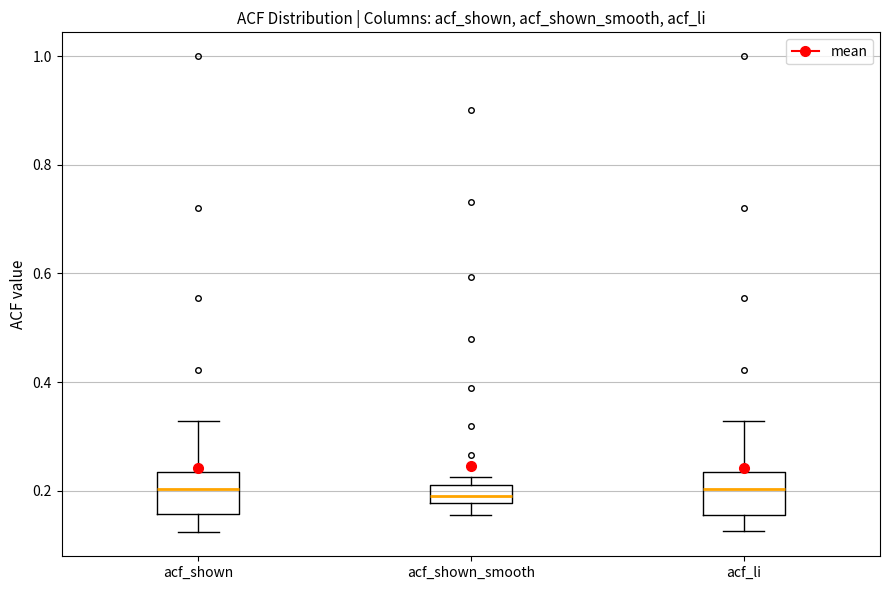

Reading left to right, read every box against the y-axis: the position of its median line, the range the box covers, and the ends of its whiskers. The values are not printed on the chart, so give them approximately, as read against the axis.

acf_shown: median 0.20, box 0.16 to 0.24, whiskers 0.12 to 0.32
acf_shown_smooth: median 0.20, box 0.18 to 0.22, whiskers 0.16 to 0.22 (just above the box's upper edge)
acf_li: median 0.20, box 0.16 to 0.24, whiskers 0.12 to 0.32